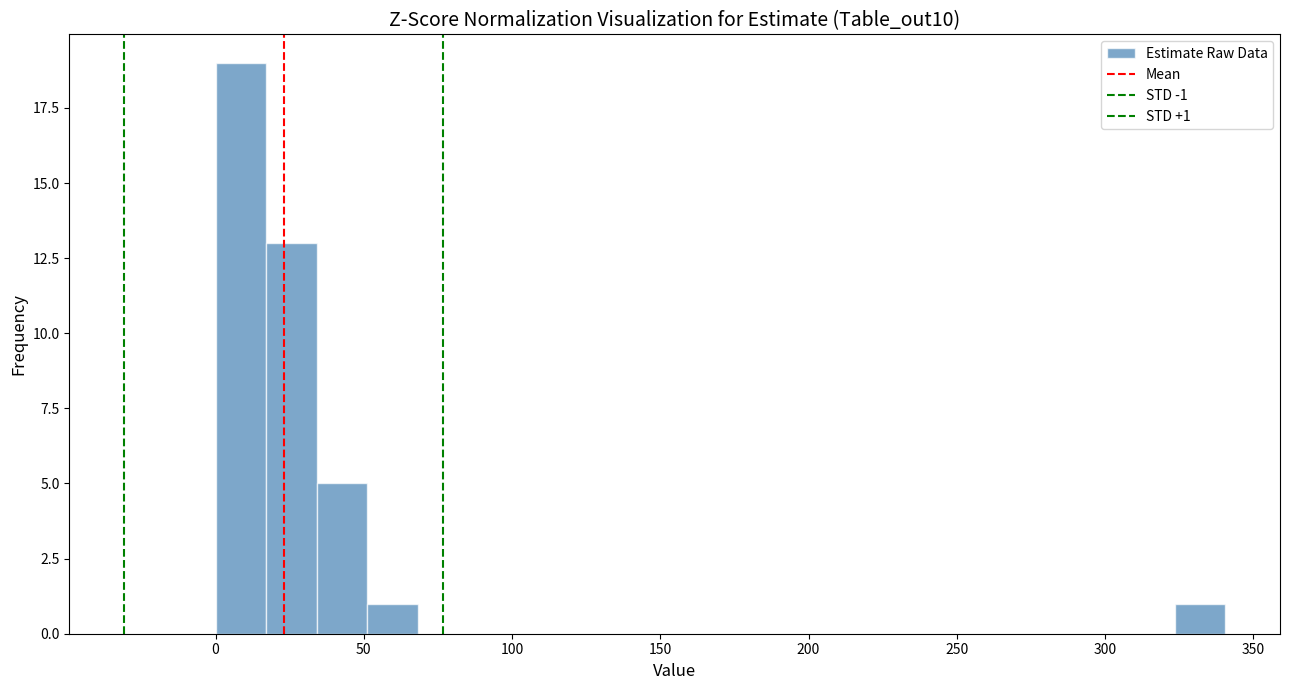

Read against the x-axis, roughly where is the centre of the tallest bar?

10